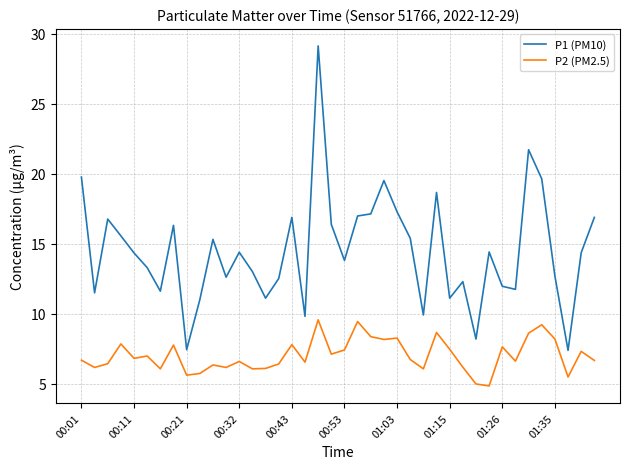

At how many categories does at least one series exceed 28?

1